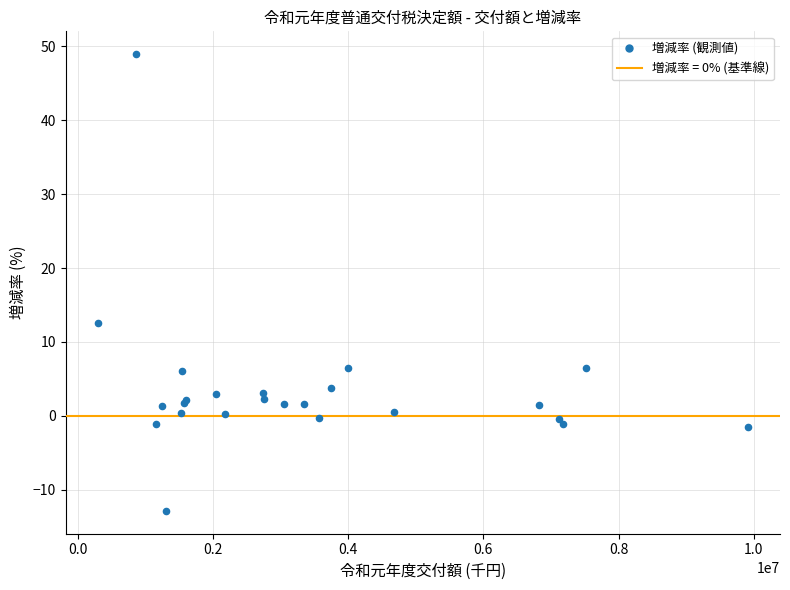

What Y value in the scatter plot is closest to 18?

12.5